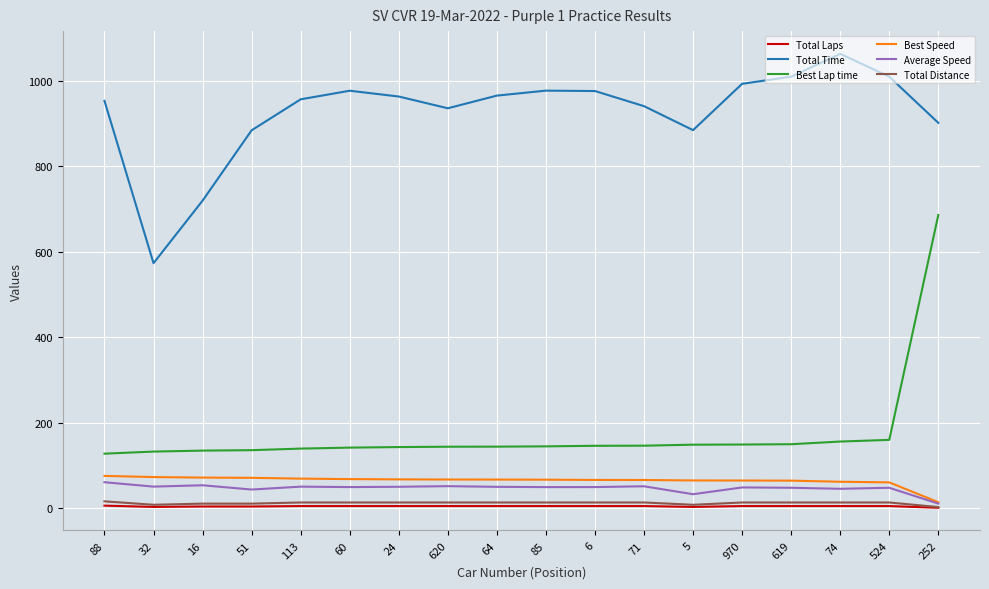

At which category does the chart reach its peak across all series?

74